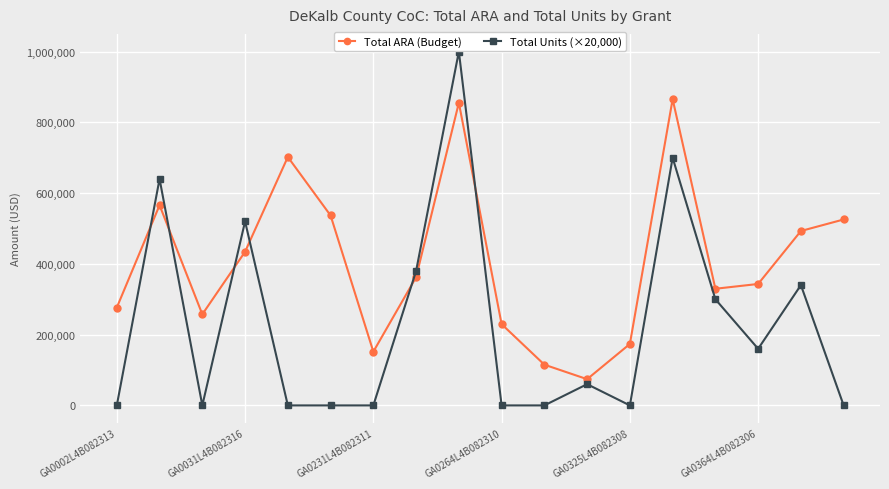

What is the difference between the second highest and second lowest values in the Total Units (×20,000) series?

700000